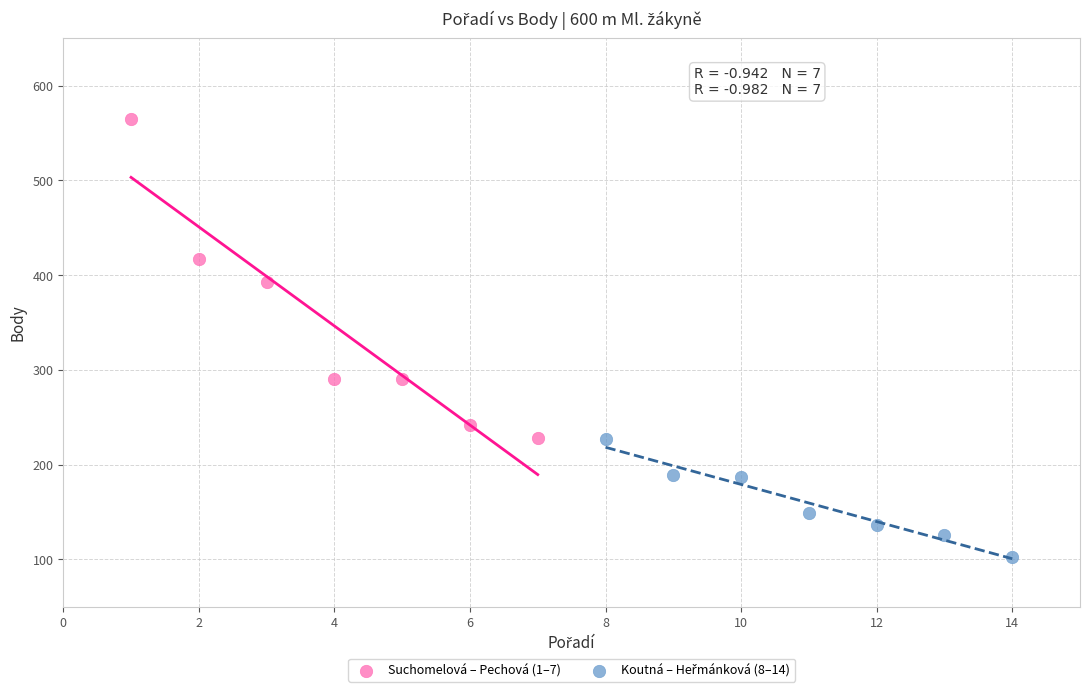

Which series has the largest Y range (max minus min)?

Suchomelová – Pechová (1–7)